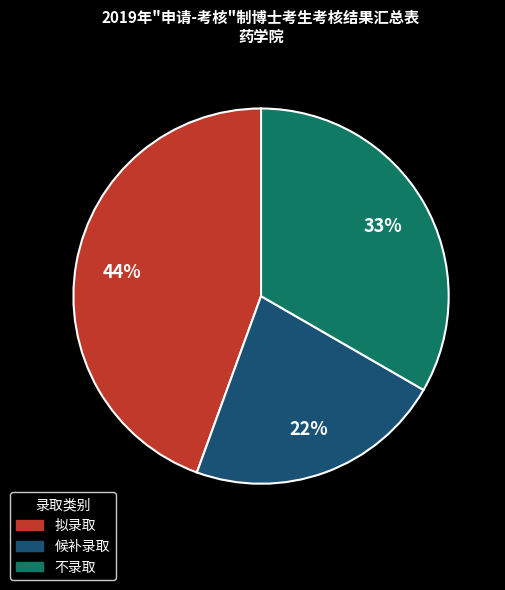

The 候补录取 slice represents 34% of the pie. True or false?

False